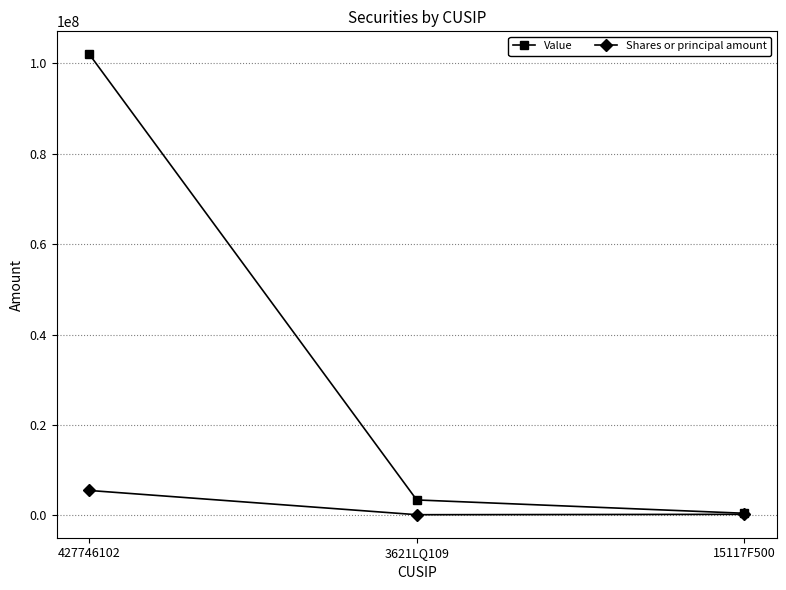

Which series has the largest total across all categories?

Value